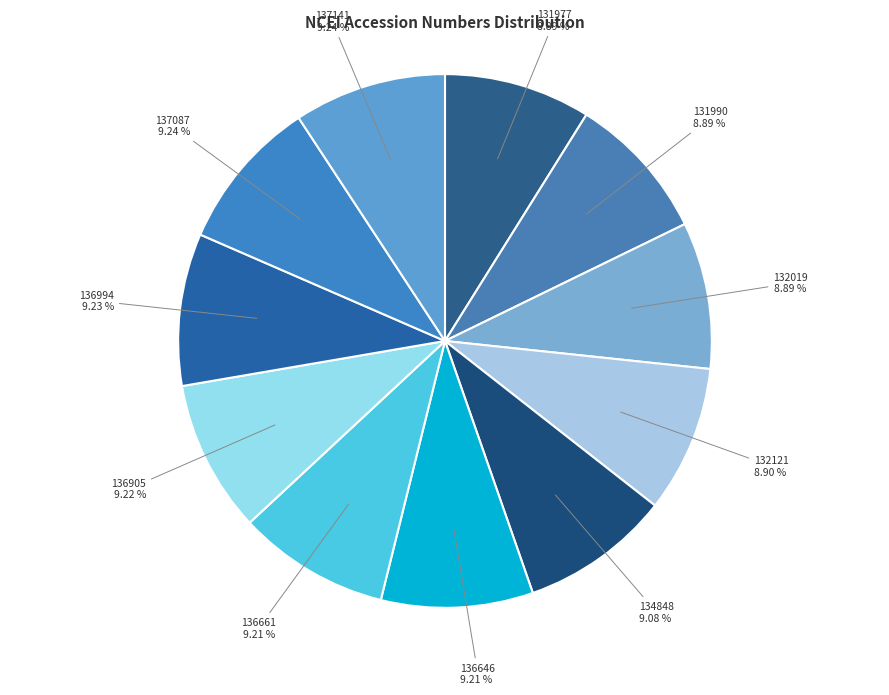

How many segments does this pie chart have?

11